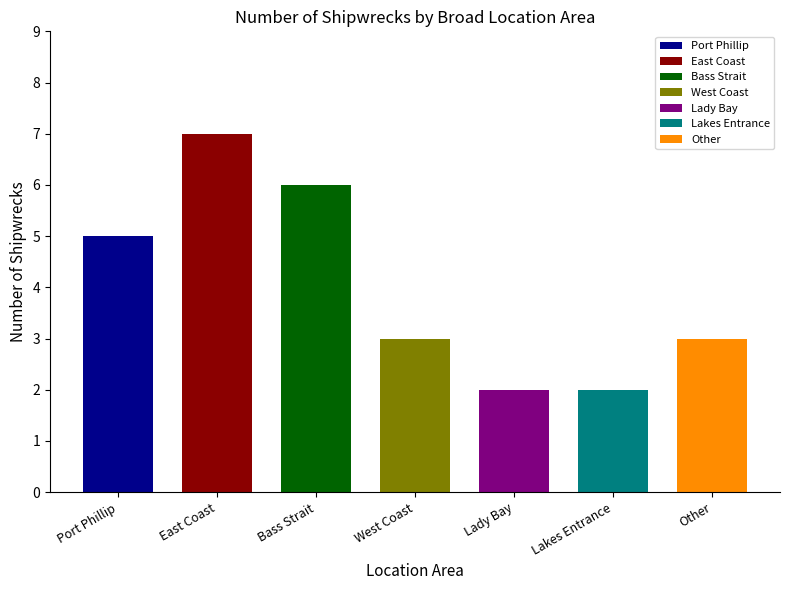

Reading left to right, extract all data points from this chart.

Port Phillip=5	East Coast=7	Bass Strait=6	West Coast=3	Lady Bay=2	Lakes Entrance=2	Other=3